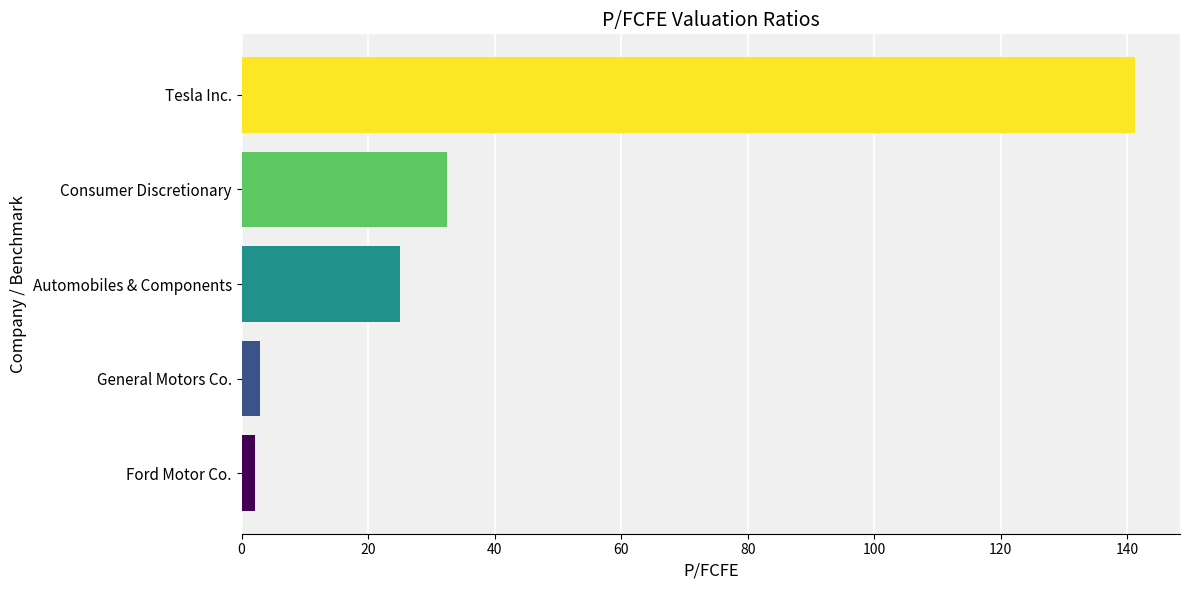

Are the bars grouped side by side (vs. stacked)?

No